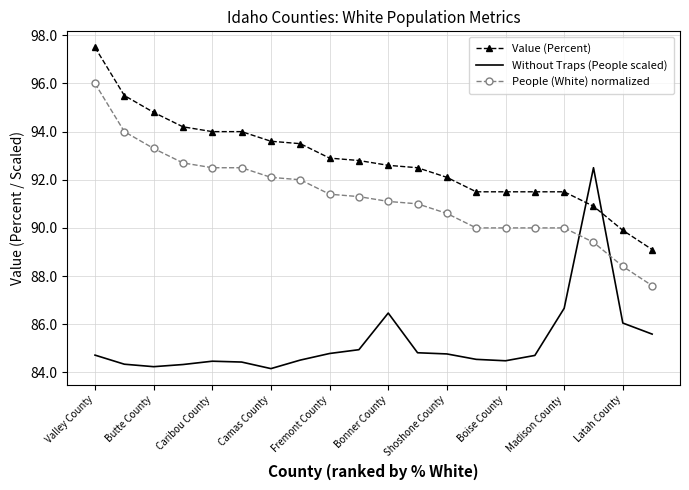

Rank the series by their maximum value, from lowest to highest.

Without Traps (People scaled), People (White) normalized, Value (Percent)